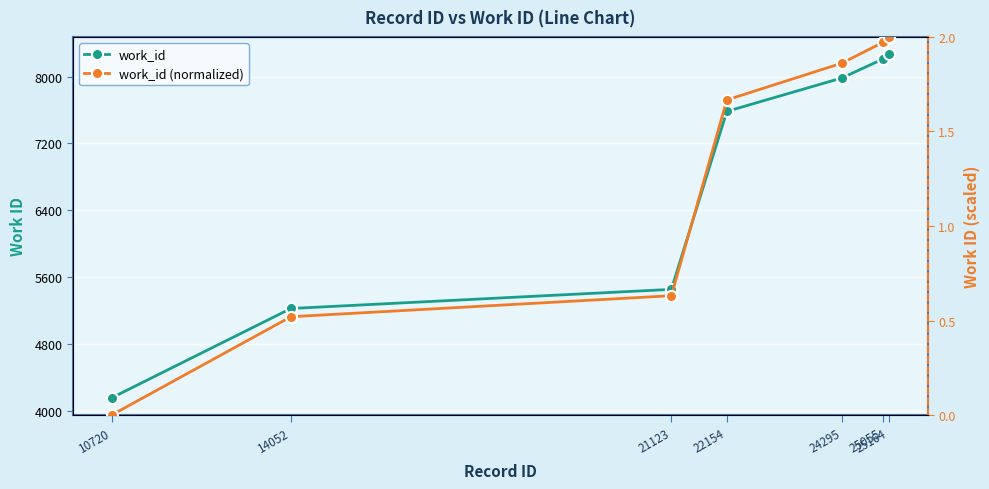

What are all the series names shown in the legend?

work_id, work_id (normalized)